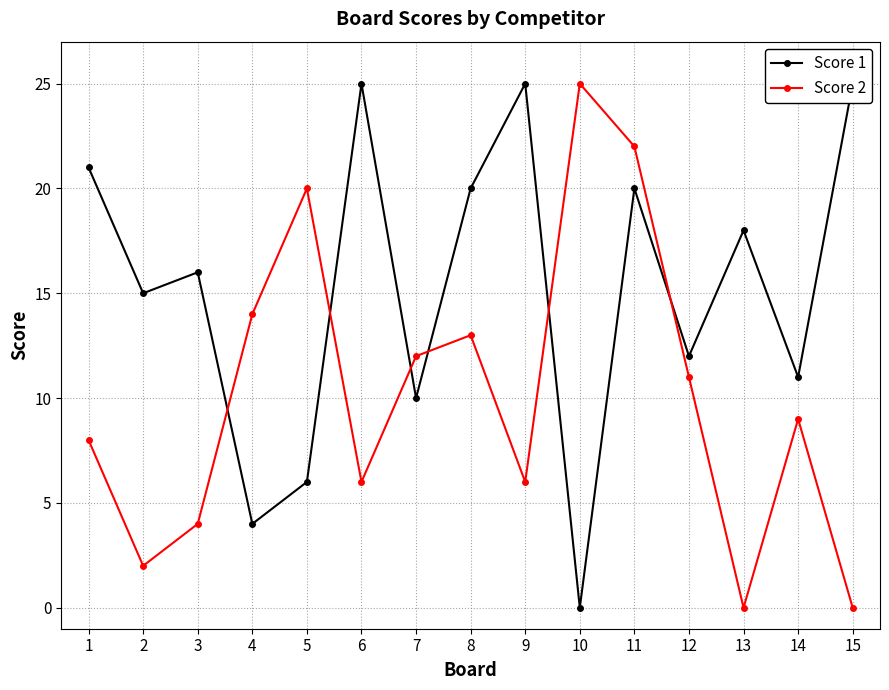

List the series in order of their peak value, highest first.

Score 1, Score 2